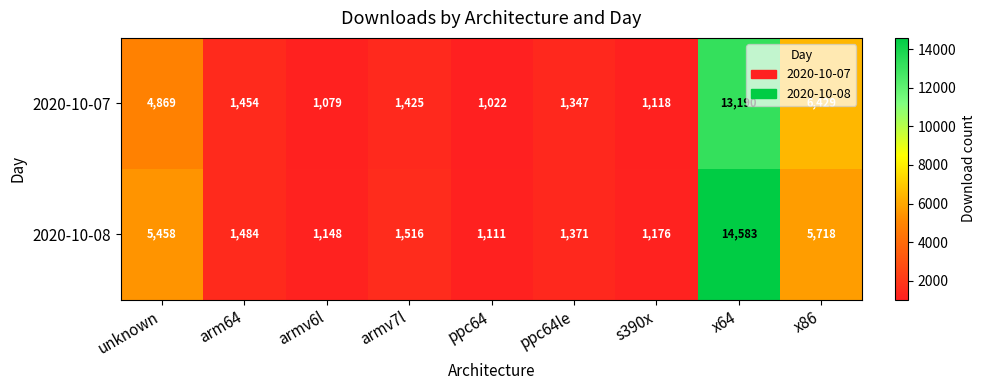

At which category is the sum across all series the highest?

x64